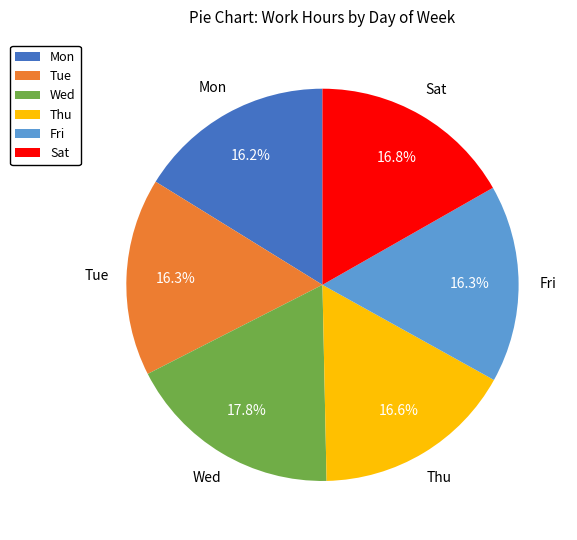

How many segments does this pie chart have?

6